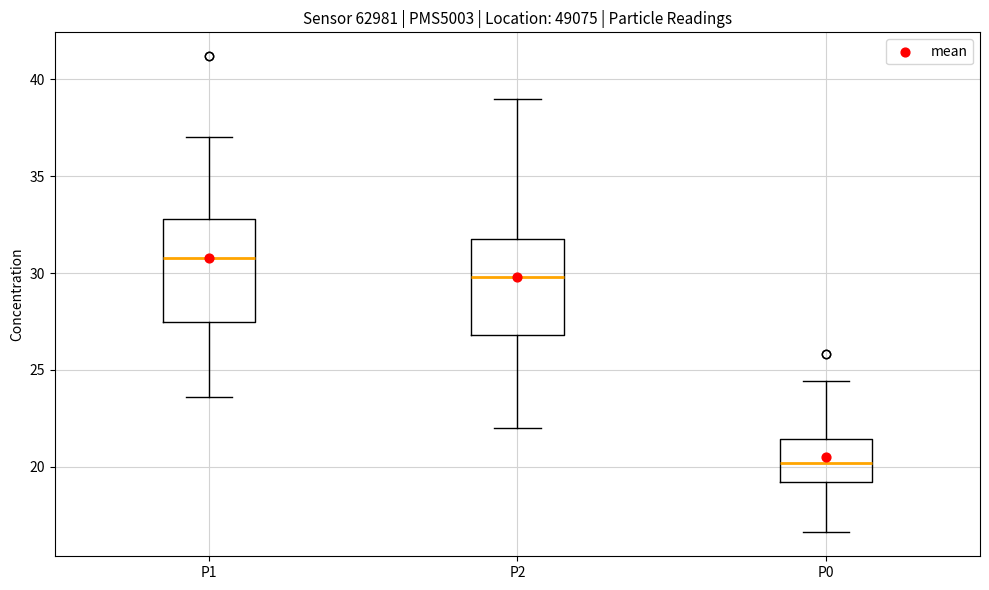

Which box's median line is the lowest?

P0